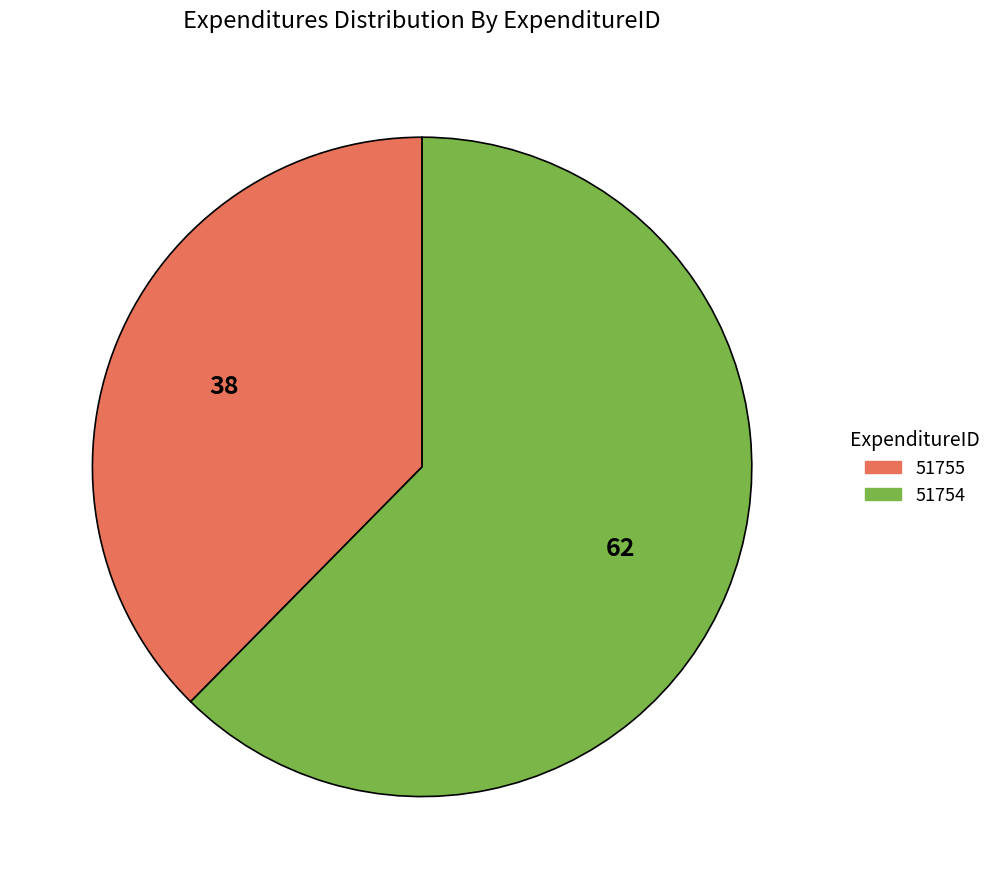

Does any single category account for the majority?

Yes